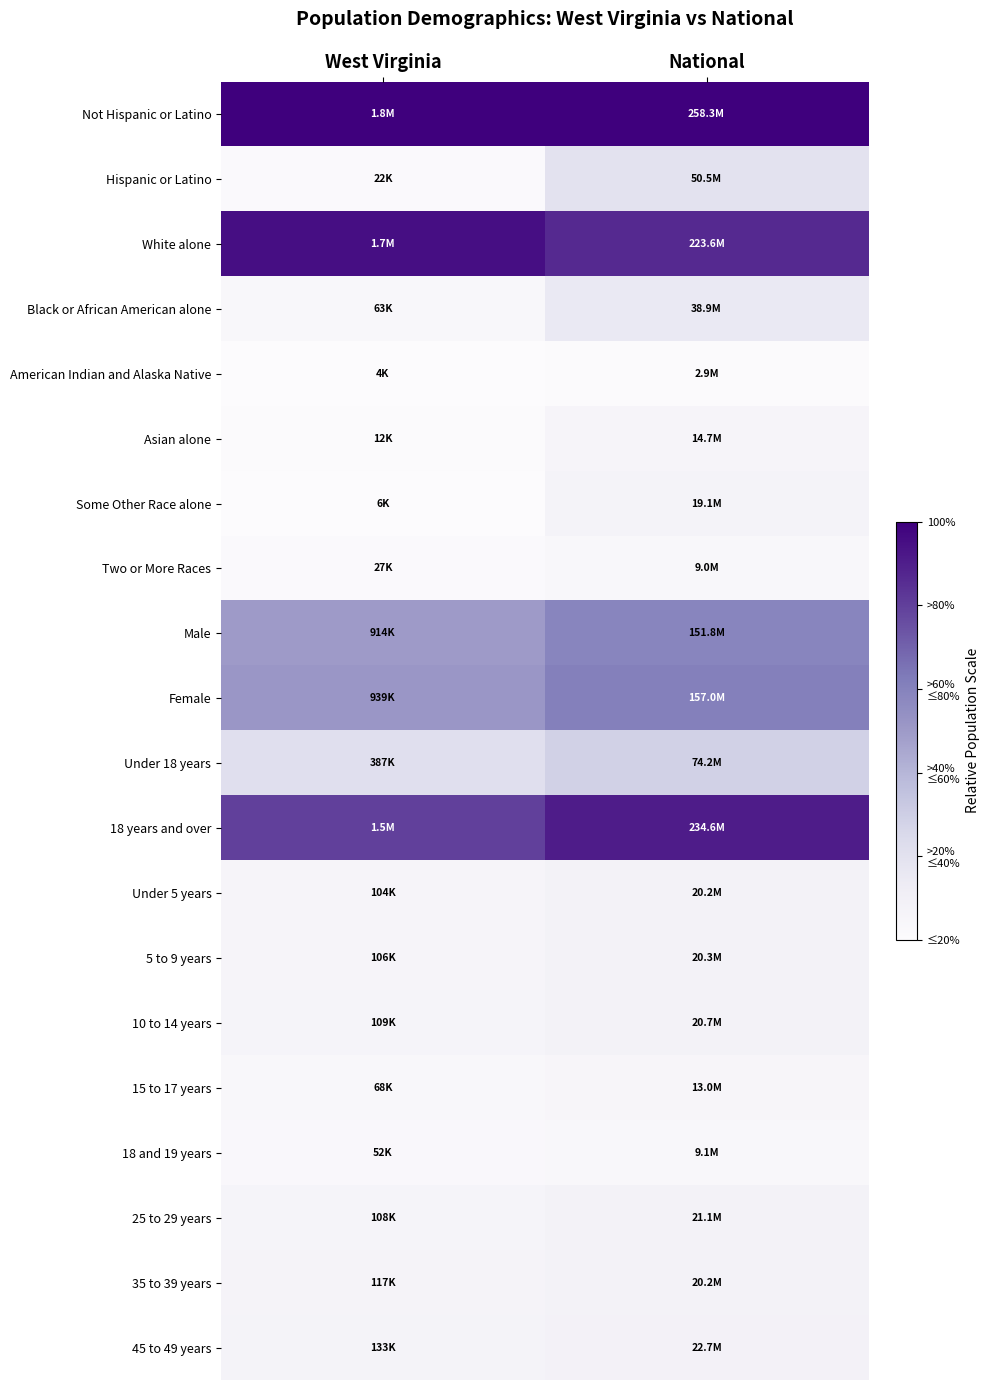

How many categories are shown in the chart?

2